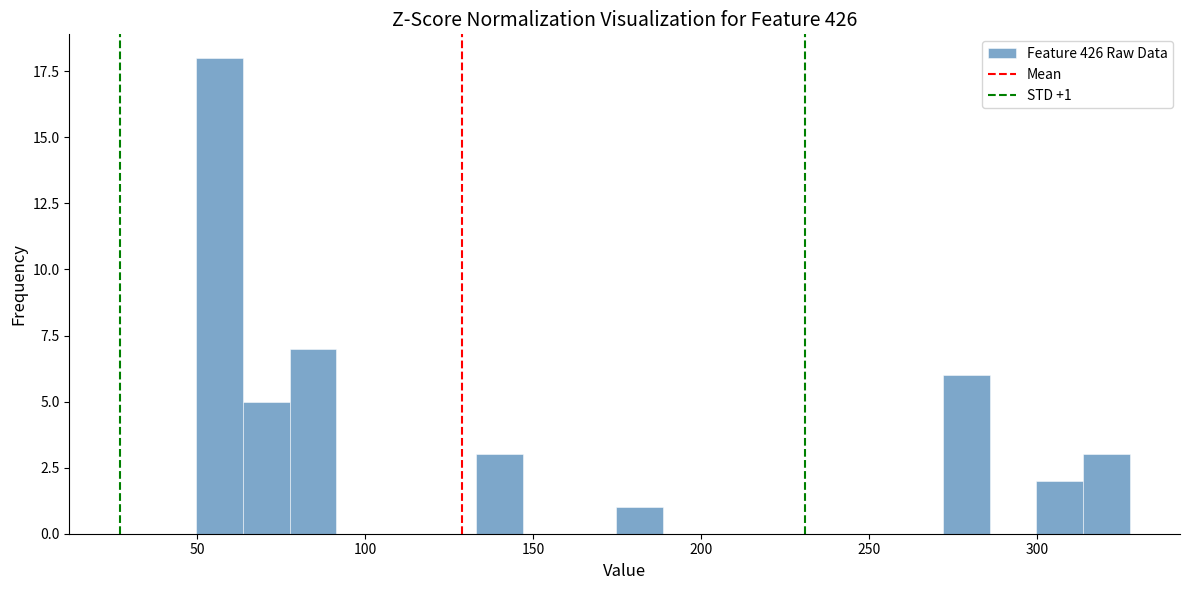

Around what value on the x-axis is the tallest bar? Give the approximate position of its centre, as read against the axis.

55